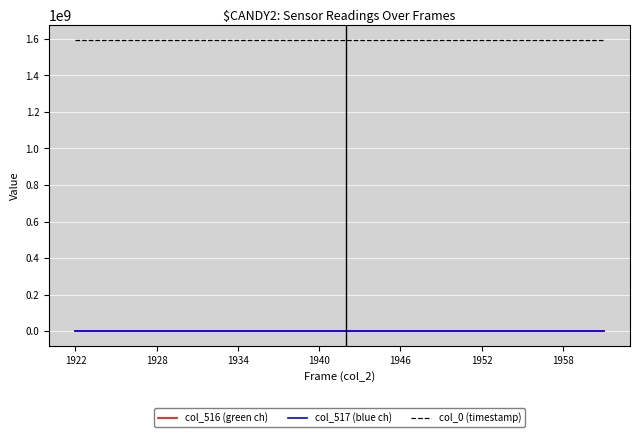

What is the difference between the maximum and minimum values in the col_517 (blue ch) series?

189.0